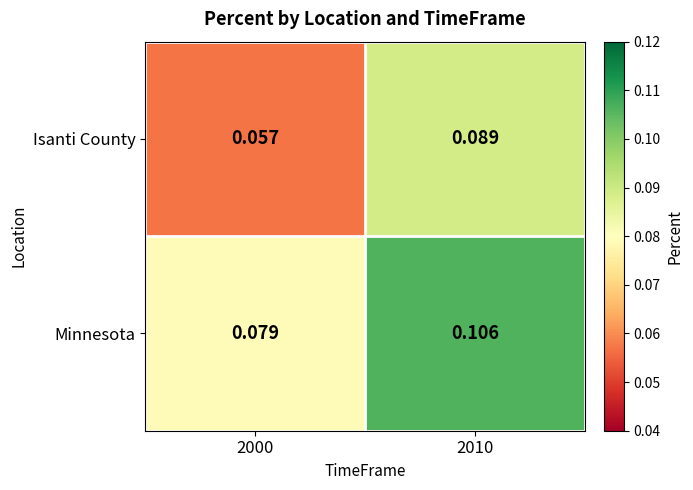

Between 2000 and 2010, which series saw the biggest shift?

Isanti County